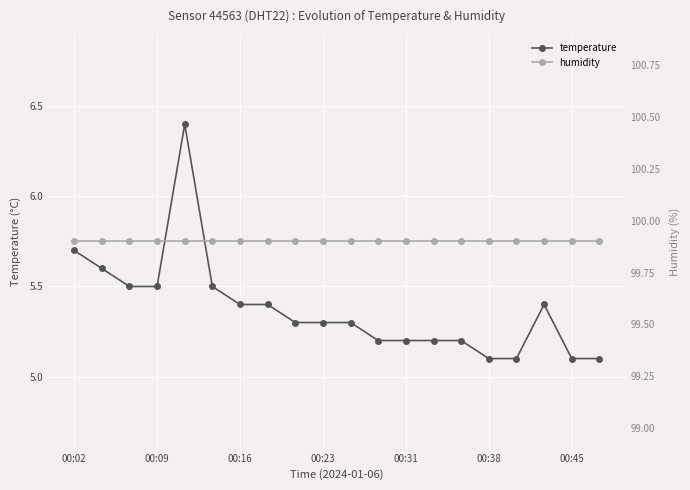

What is the average value of the temperature series?

5.4